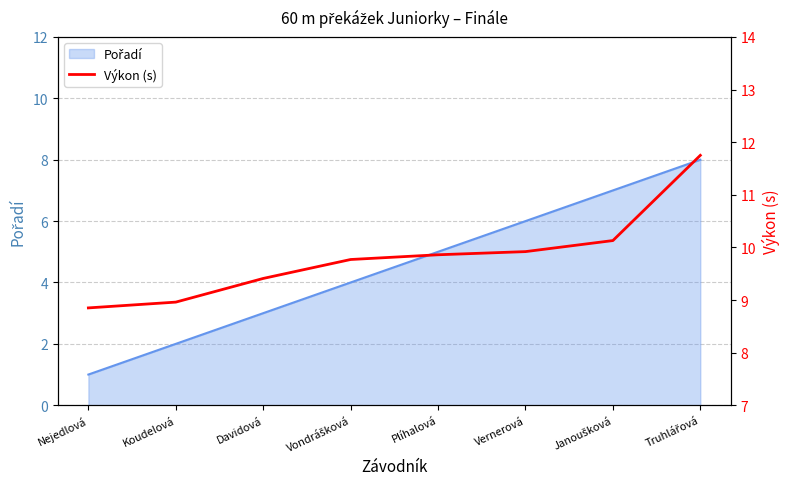

How many values are below 9?

2